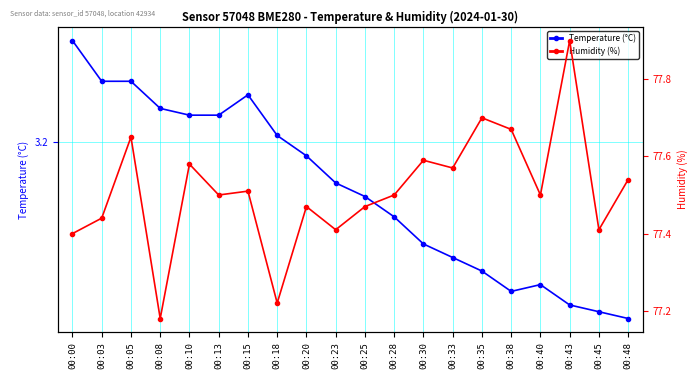

How many data points in Temperature (°C) are above 3?

15